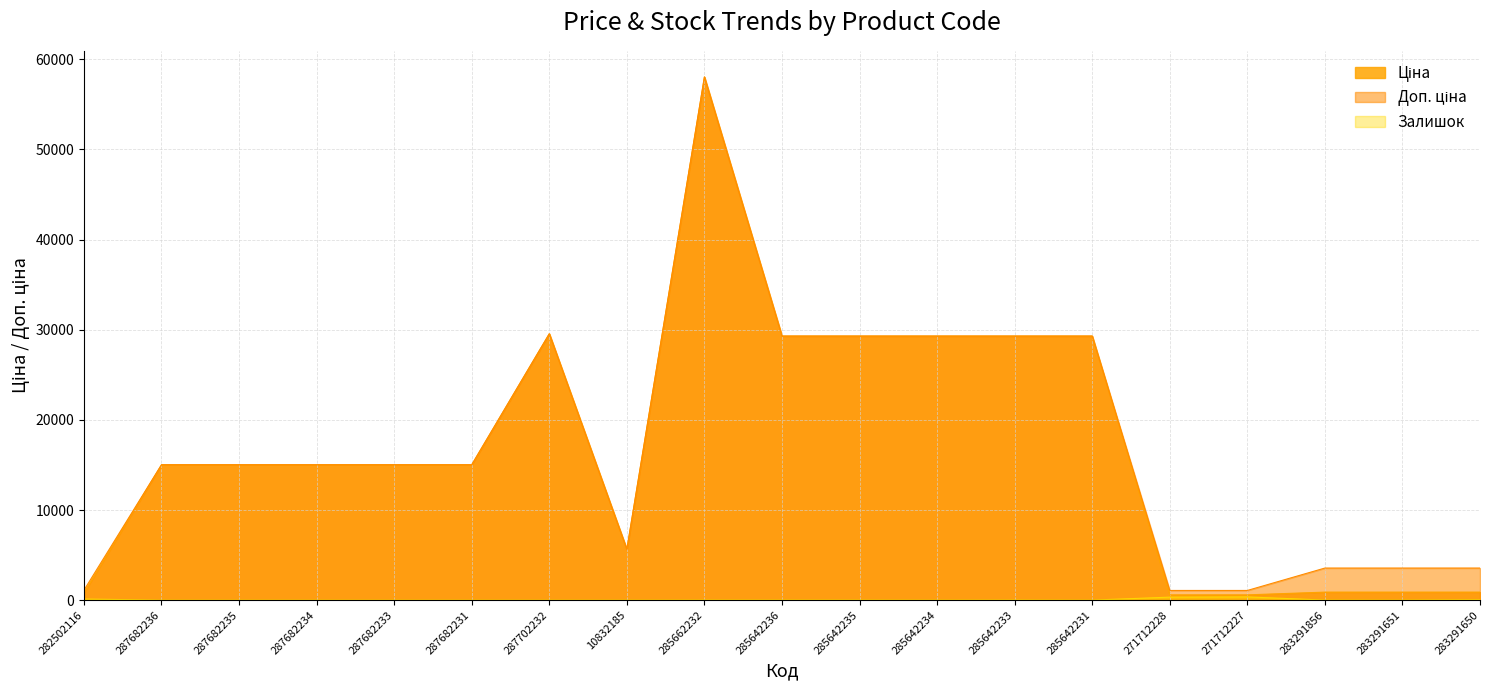

At how many categories does at least one series exceed 9879?

12